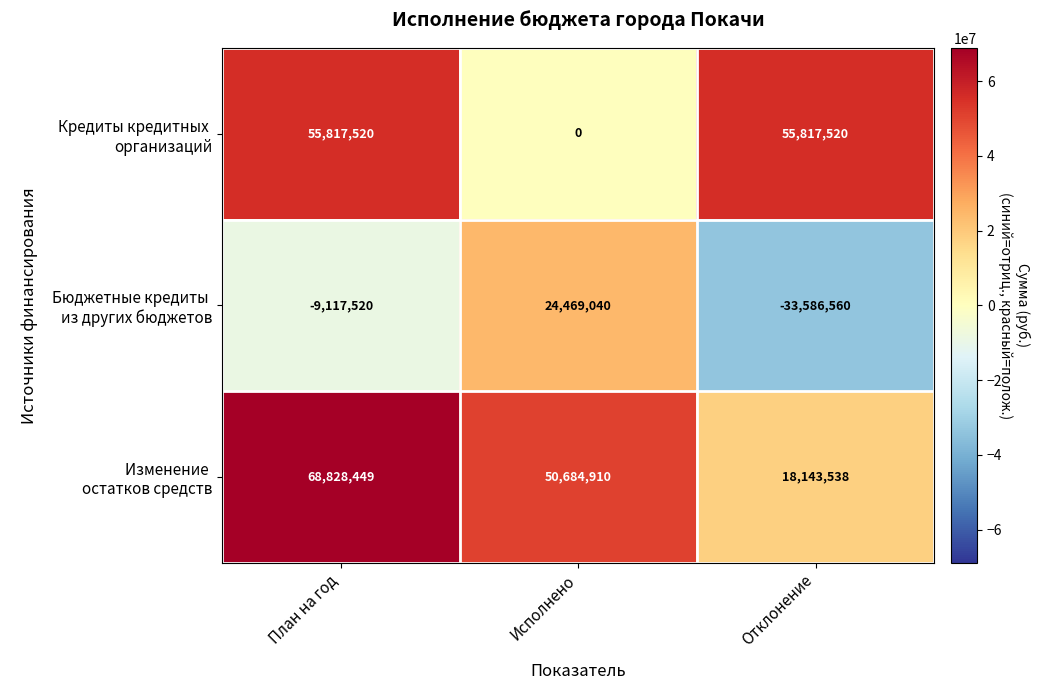

At which category is the sum across all series the highest?

План на год